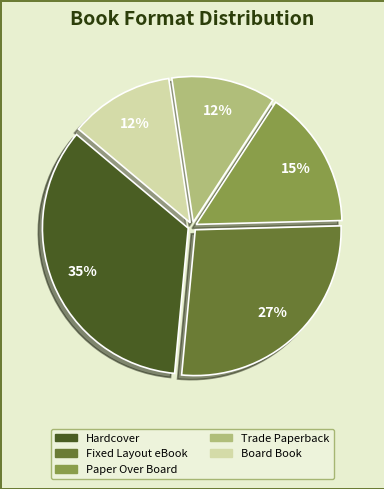

Do Hardcover and Trade Paperback together represent more than half of the pie?

No